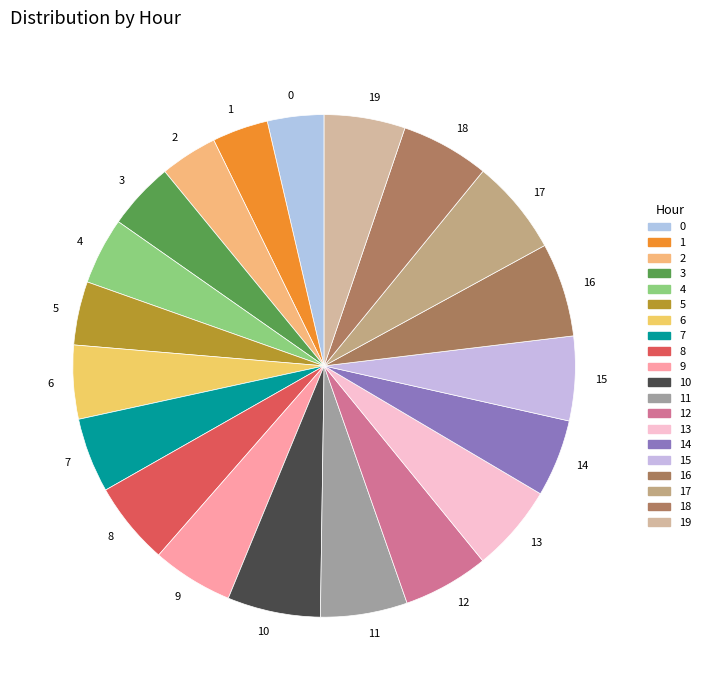

Is 13 the majority of the pie?

No